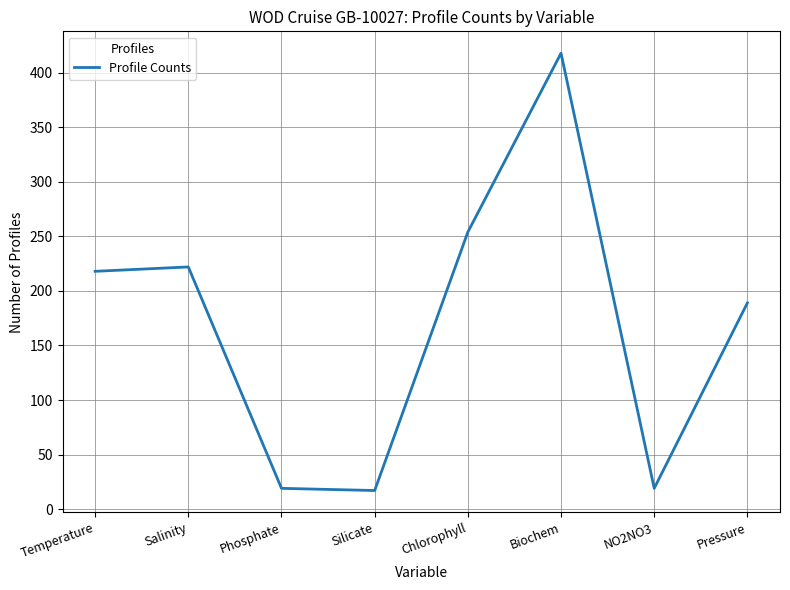

Is it true that the value at Silicate is 17?

True